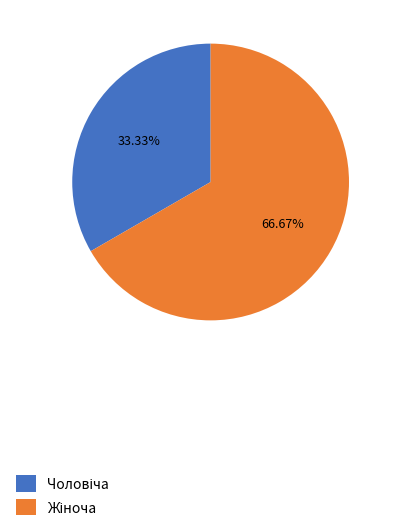

Is there a majority slice in this chart?

Yes